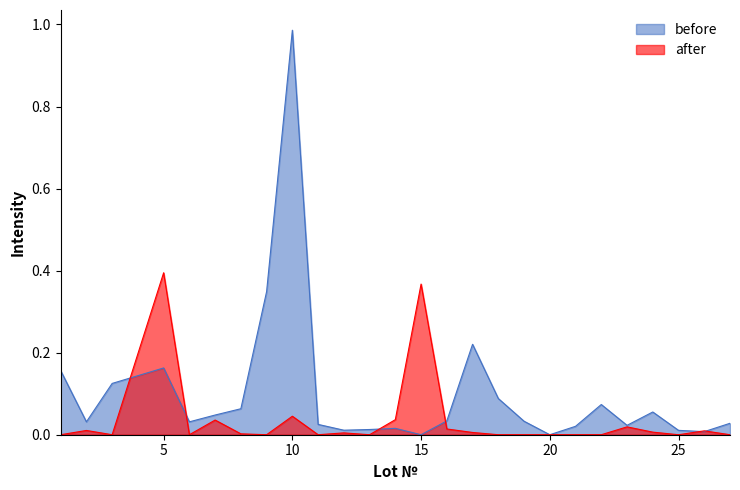

At which category does before reach its first local valley?

2